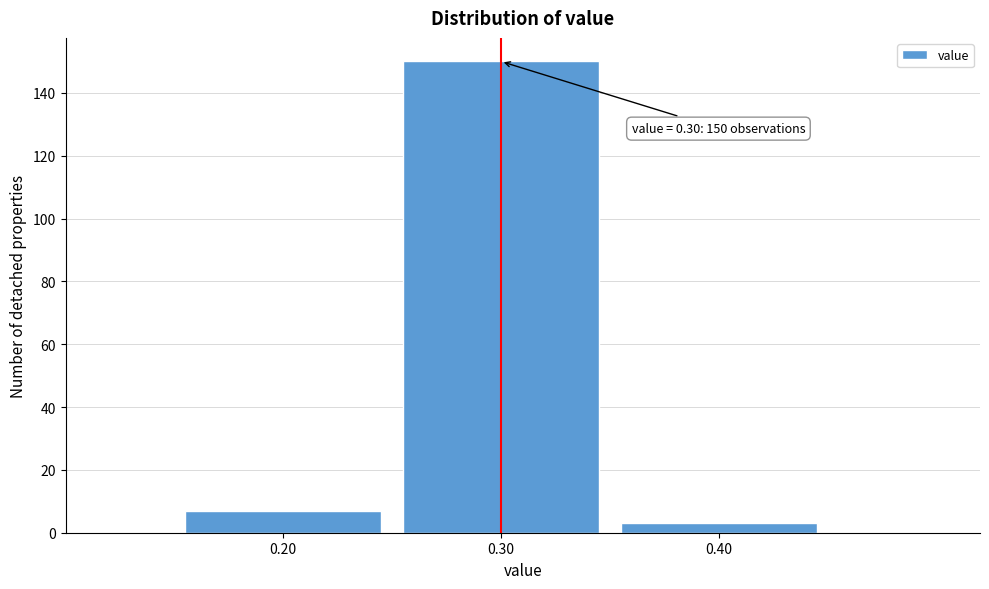

Reading left to right, list all the values displayed in this chart.

7	150	3